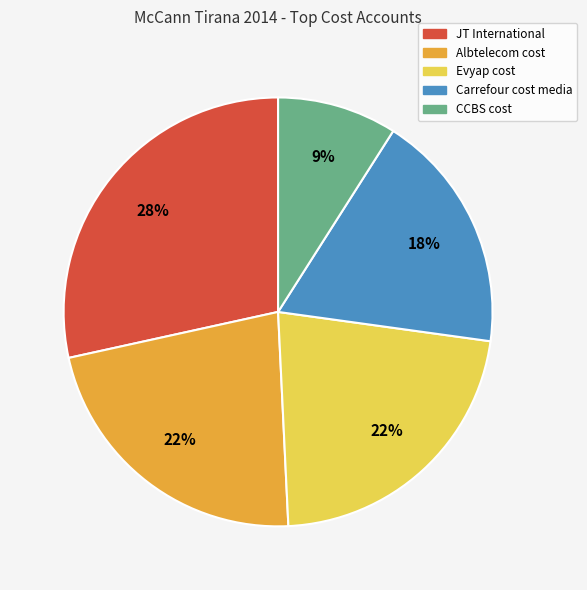

Which has a higher value, Carrefour cost media or CCBS cost?

Carrefour cost media